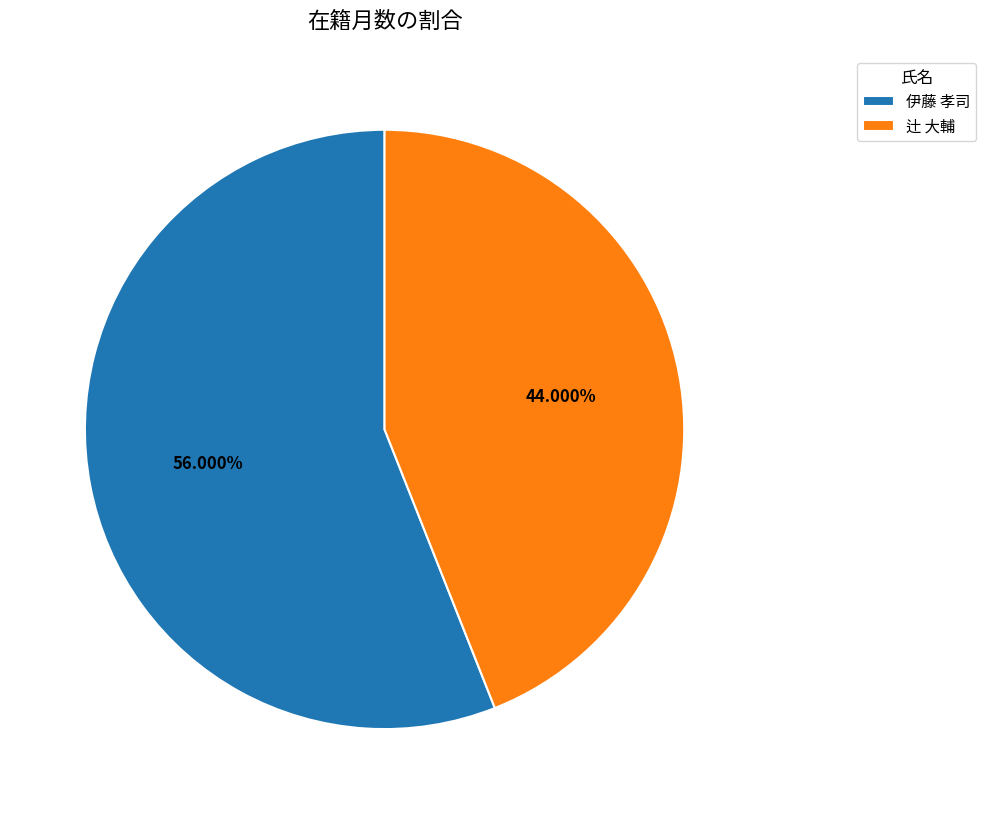

Approximately how many times larger is the value at 伊藤 孝司 compared to 辻 大輔?

1.3